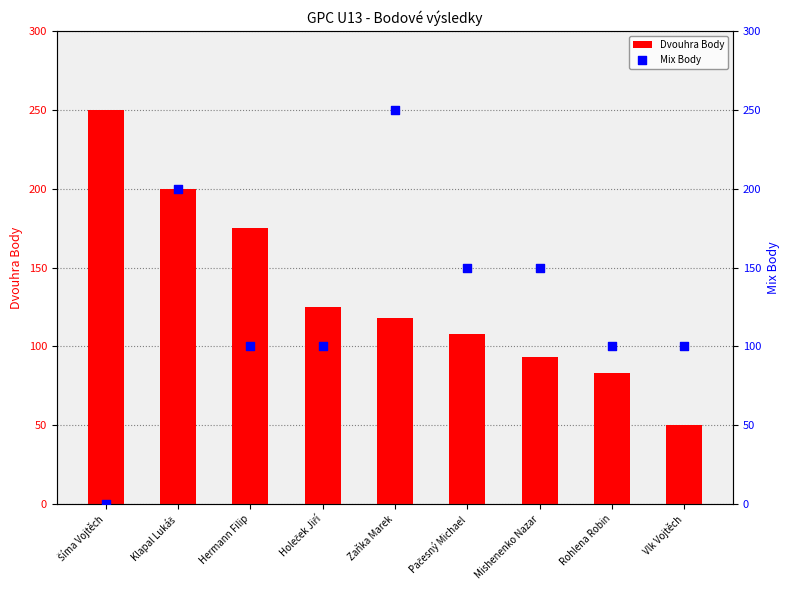

What are all the series names shown in the legend?

Dvouhra Body, Mix Body